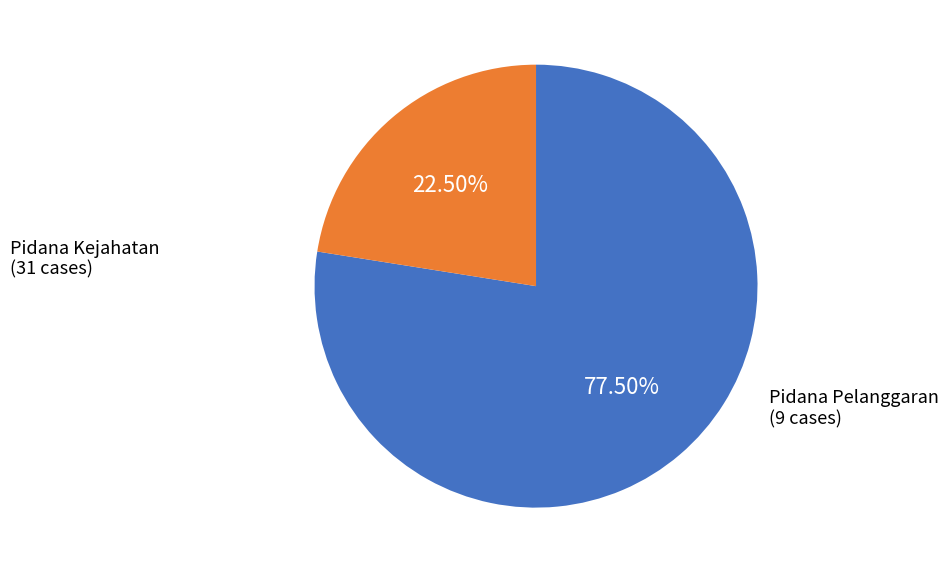

What percentage do Pidana Kejahatan and Pidana Pelanggaran together represent?

100.0%